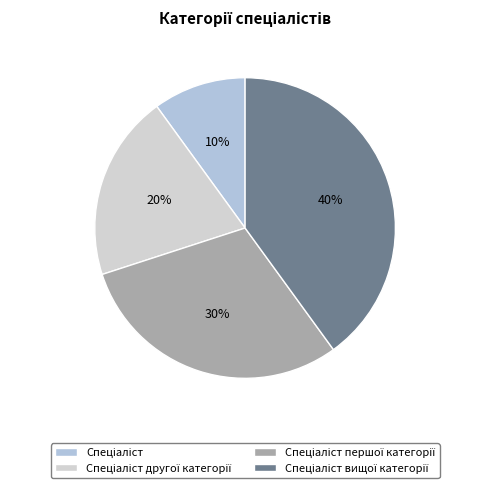

What is the largest slice in the pie chart?

Спеціаліст вищої категорії